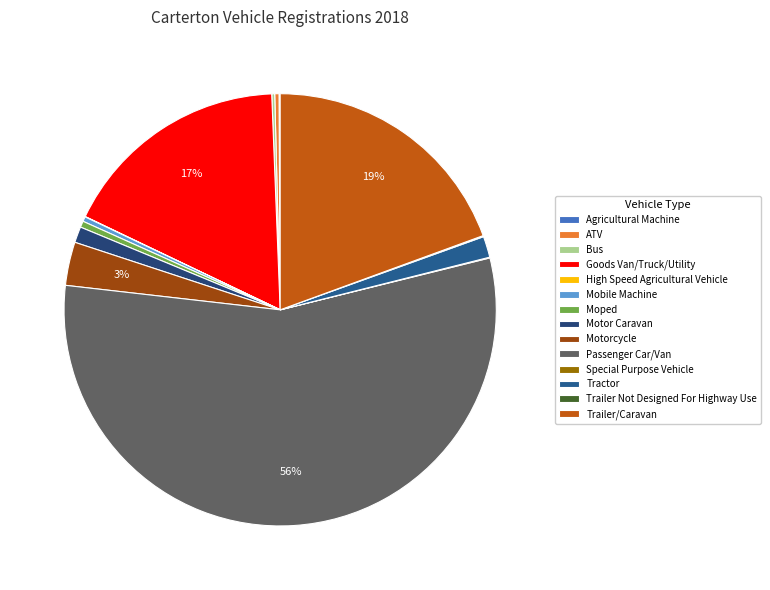

Does Motor Caravan account for over 50% of the chart?

No